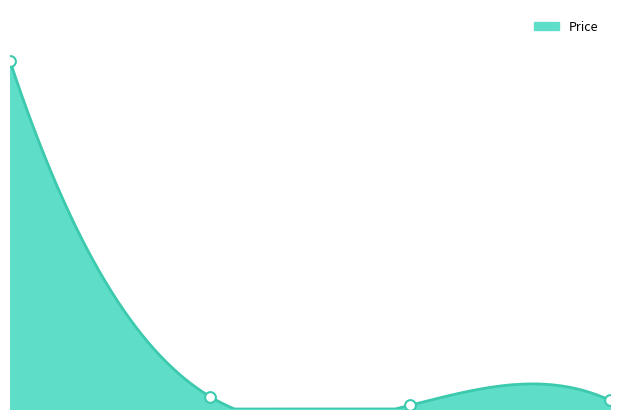

What is the change in value from 0.0 to 2.0?

-15830